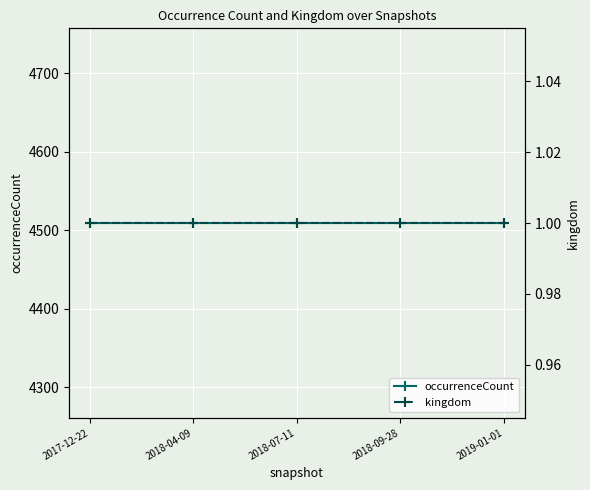

What is the sum of all occurrenceCount values?

22545